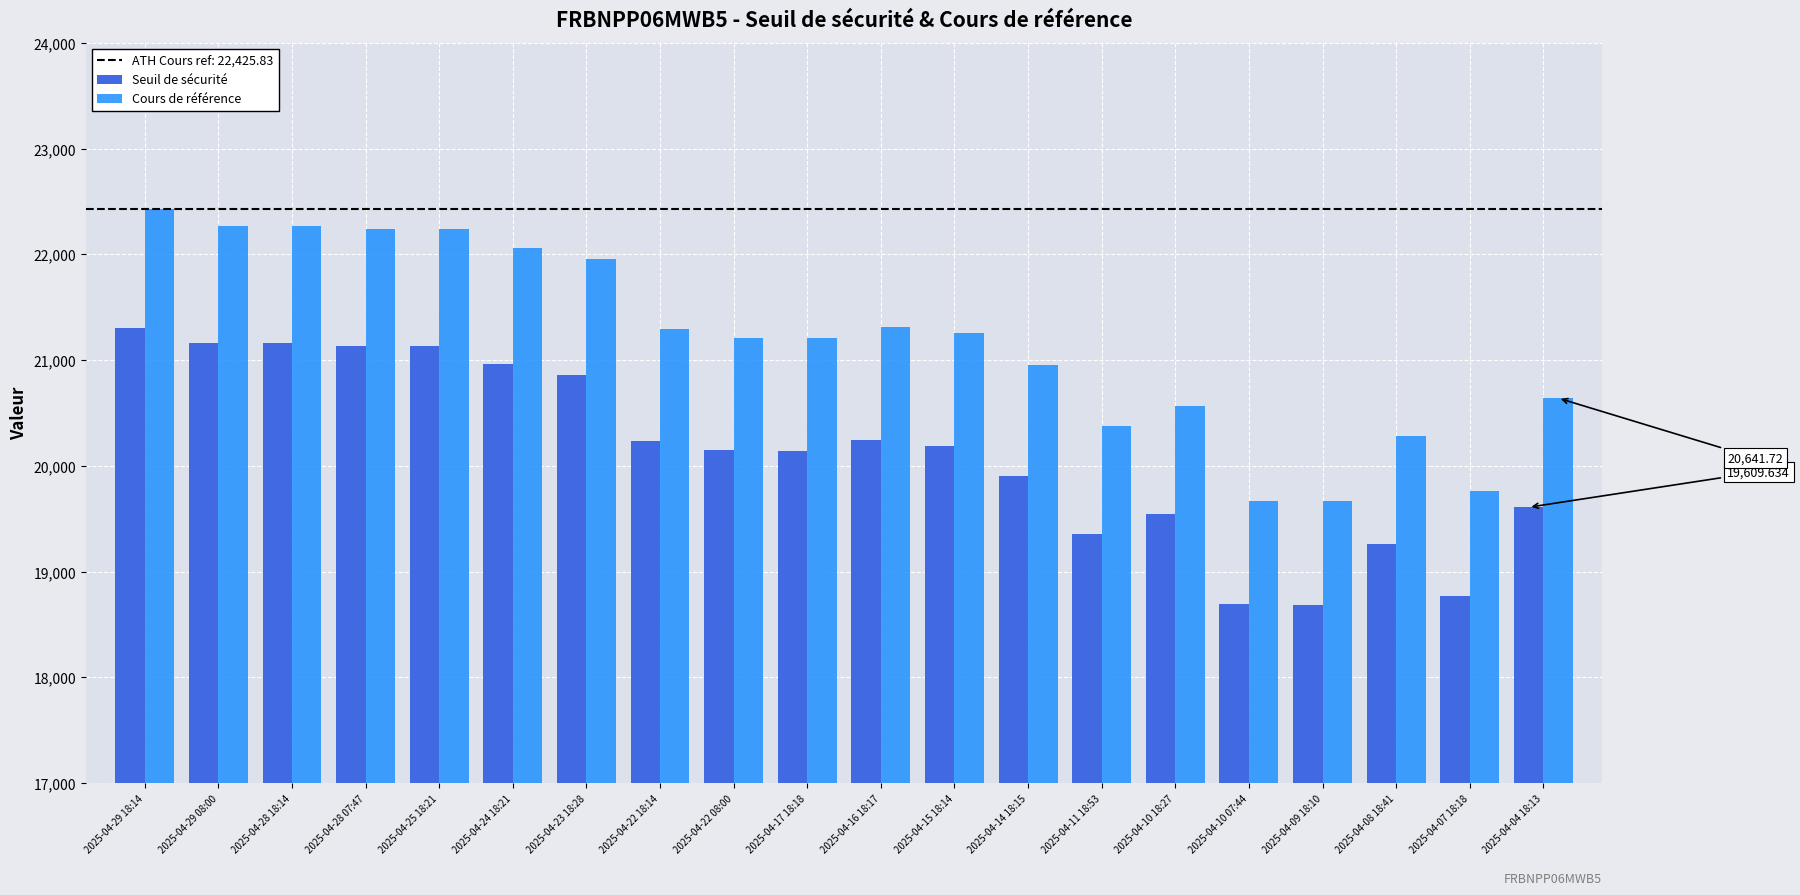

What is the sum of all Seuil de sécurité values?

402524.7